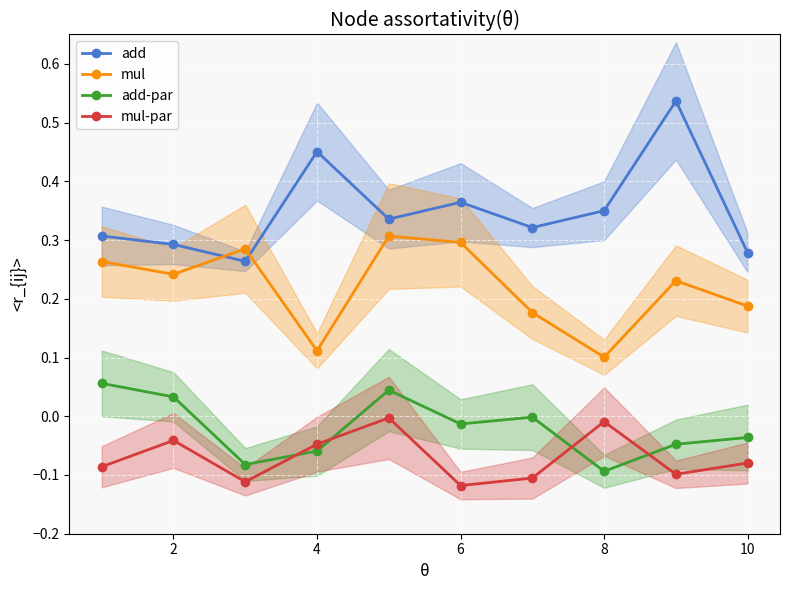

Reading left to right, transcribe all the data shown in this chart.

add: 0.3	0.3	0.3	0.5	0.3	0.4	0.3	0.3	0.5	0.3
mul: 0.3	0.2	0.3	0.1	0.3	0.3	0.2	0.1	0.2	0.2
add-par: 0.1	0.0	-0.1	-0.1	0.0	-0.0	-0.0	-0.1	-0.0	-0.0
mul-par: -0.1	-0.0	-0.1	-0.0	-0.0	-0.1	-0.1	-0.0	-0.1	-0.1